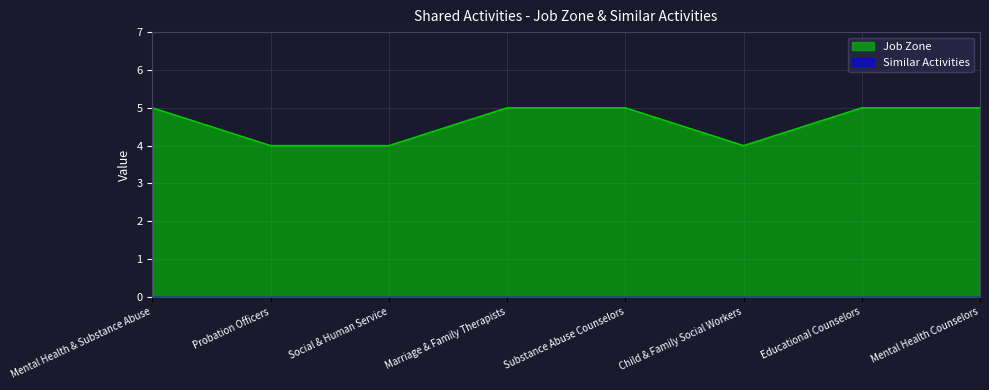

What is the difference between the maximum and minimum values?

1